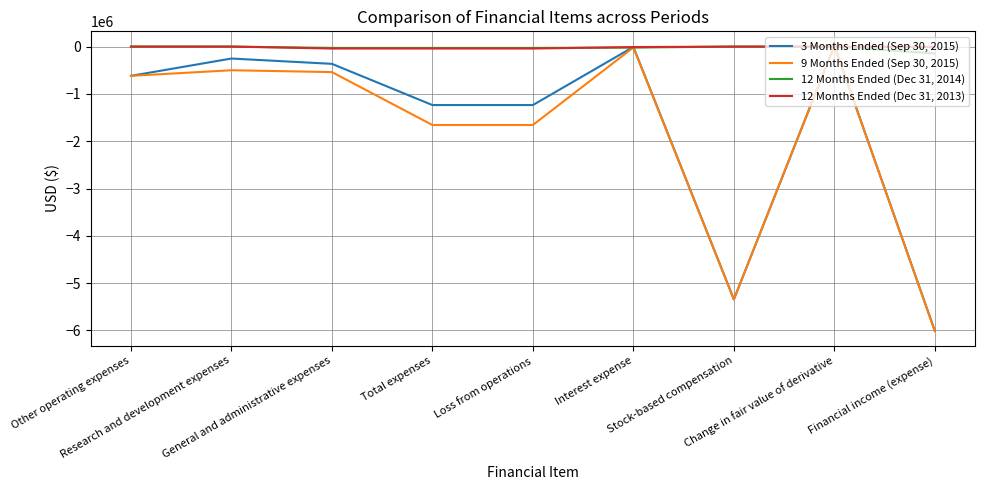

What is the smallest value displayed?

-6017538